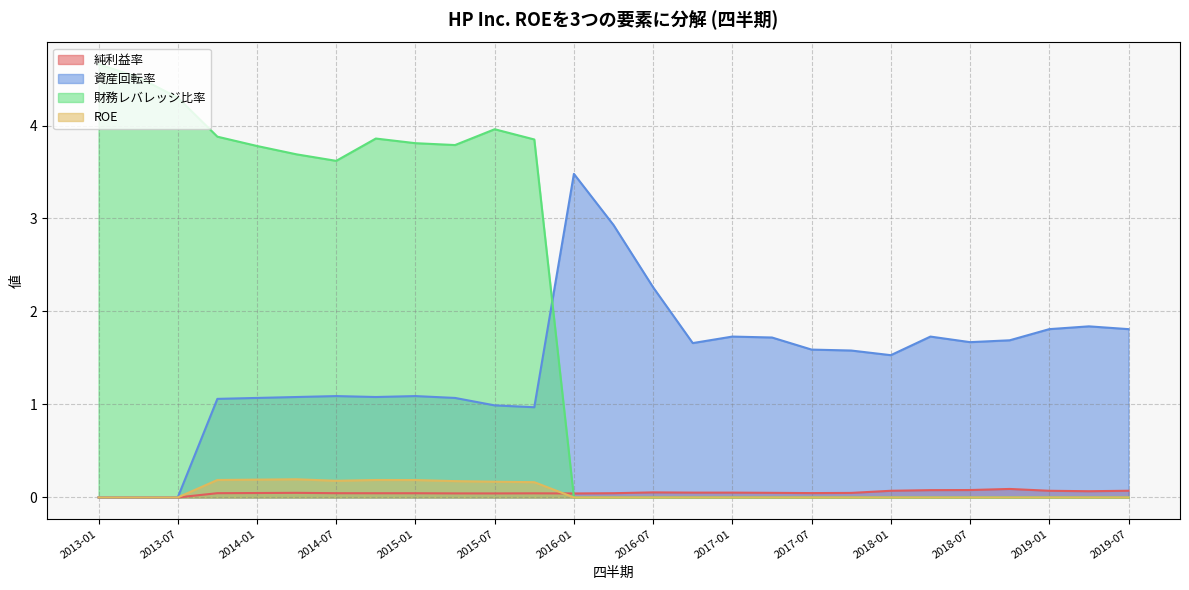

What is the spread (max minus min) of values at 2018-10-31?

1.7